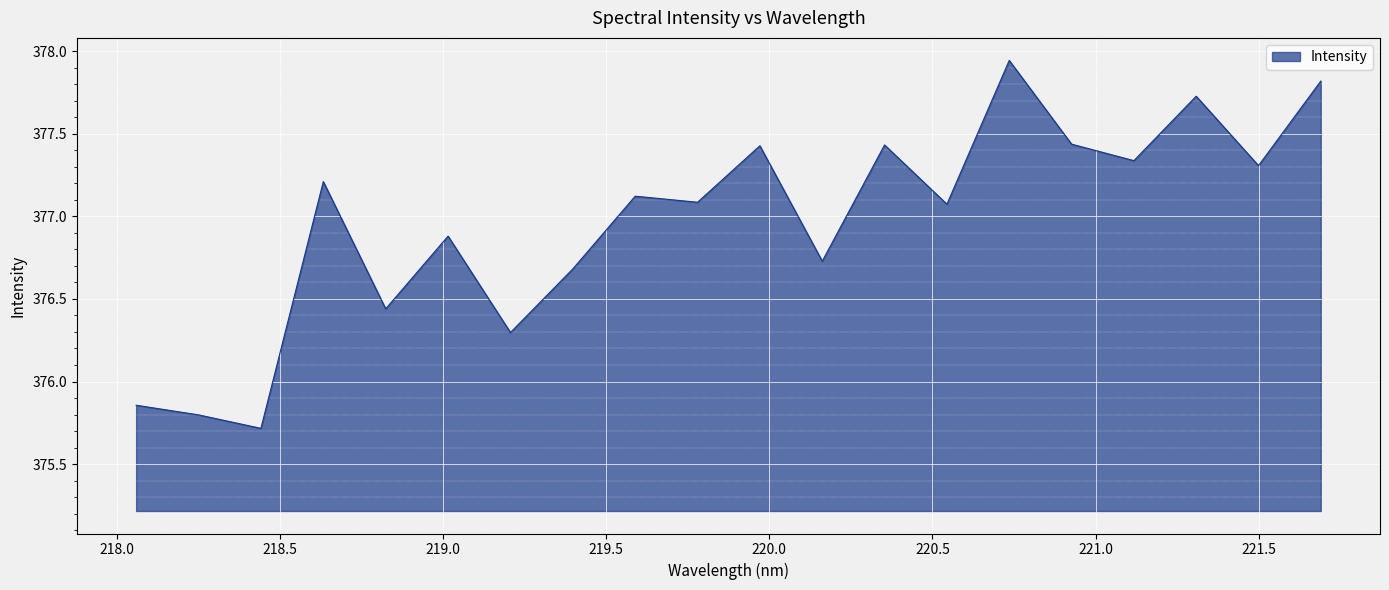

What is the difference between the maximum and minimum values?

2.2